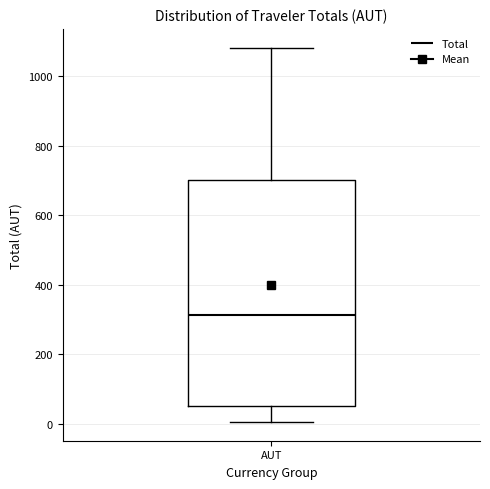

Transcribe this box plot: give where the median line is, the range the box spans, and where the two whiskers end, as read against the y-axis. The values are not printed on the chart, so give them approximately, as read against the axis.

median 320, box 60 to 700, whiskers 0 to 1080